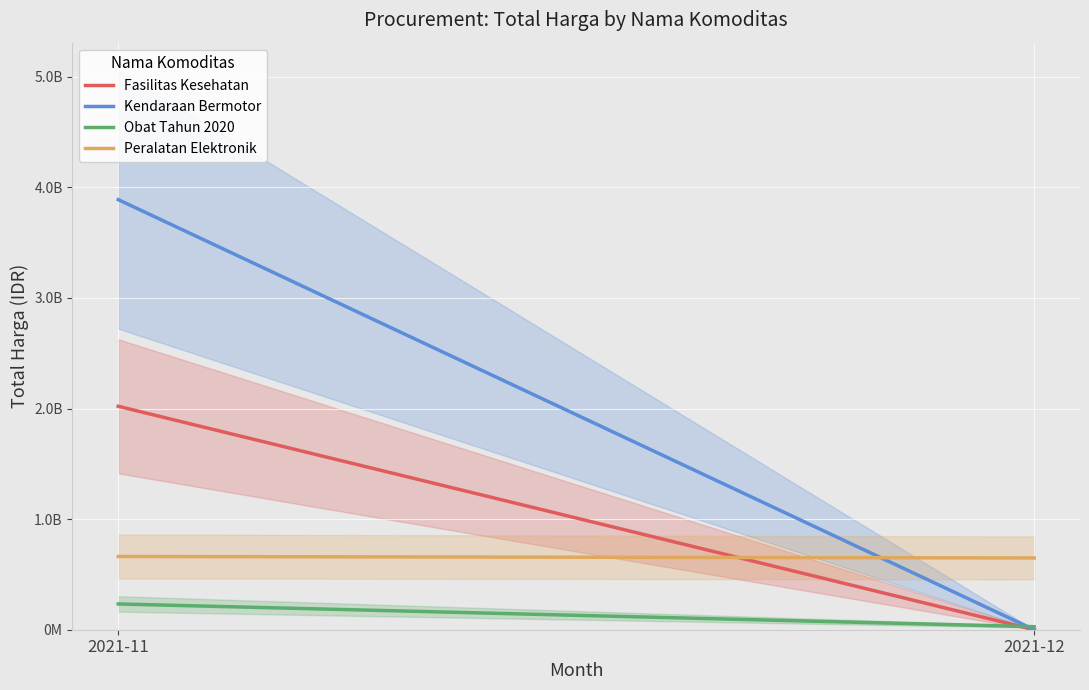

Does the chart display data point markers on the line(s)?

No